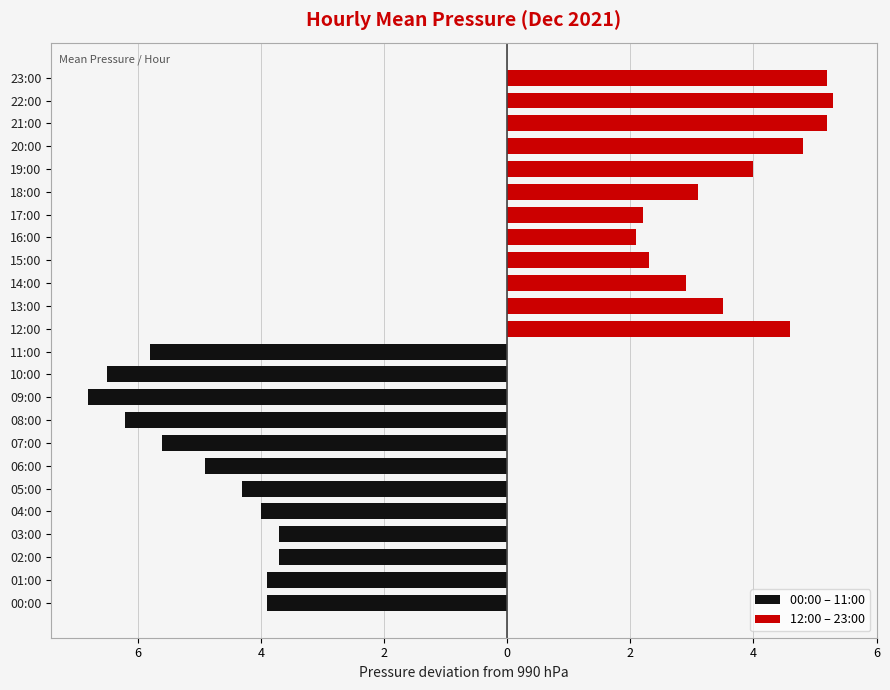

Which has a higher value, 00:00 or 04:00?

00:00